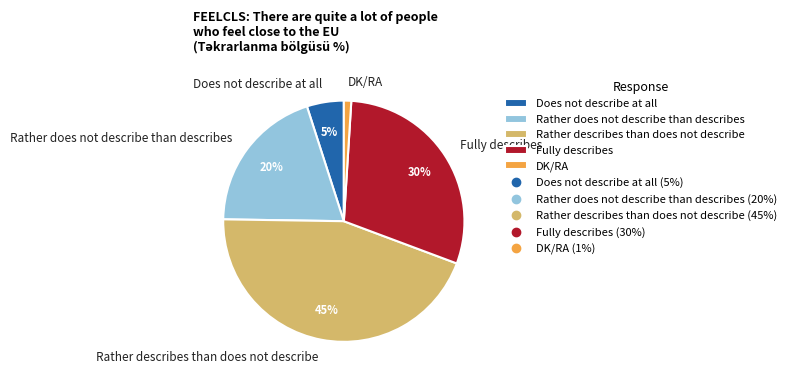

What percentage is the Rather does not describe than describes slice, to the nearest percent?

20%